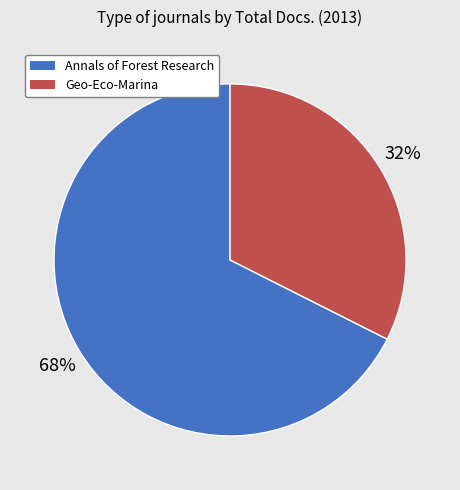

To the nearest percent, what is the combined percentage of Geo-Eco-Marina and Annals of Forest Research?

100%